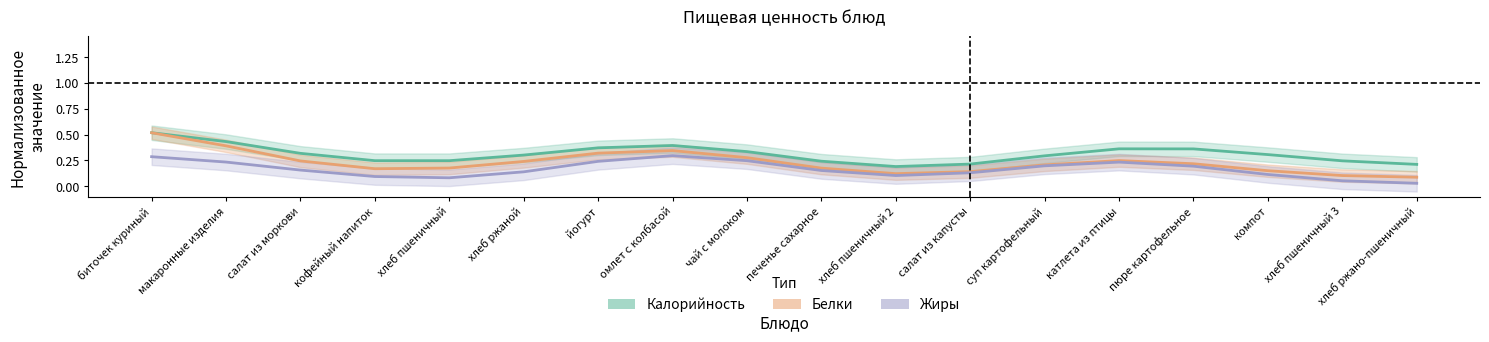

Reading left to right, what are all the values shown in this chart?

Калорийность: биточек куриный=0.5	макаронные изделия=0.4	салат из моркови=0.3	кофейный напиток=0.2	хлеб пшеничный=0.2	хлеб ржаной=0.3	йогурт=0.4	омлет с колбасой=0.4	чай с молоком=0.3	печенье сахарное=0.2	хлеб пшеничный 2=0.2	салат из капусты=0.2	суп картофельный=0.3	катлета из птицы=0.4	пюре картофельное=0.4	компот=0.3	хлеб пшеничный 3=0.2	хлеб ржано-пшеничный=0.2
Белки: биточек куриный=0.5	макаронные изделия=0.4	салат из моркови=0.2	кофейный напиток=0.2	хлеб пшеничный=0.2	хлеб ржаной=0.2	йогурт=0.3	омлет с колбасой=0.3	чай с молоком=0.3	печенье сахарное=0.2	хлеб пшеничный 2=0.1	салат из капусты=0.1	суп картофельный=0.2	катлета из птицы=0.2	пюре картофельное=0.2	компот=0.2	хлеб пшеничный 3=0.1	хлеб ржано-пшеничный=0.1
Жиры: биточек куриный=0.3	макаронные изделия=0.2	салат из моркови=0.2	кофейный напиток=0.1	хлеб пшеничный=0.1	хлеб ржаной=0.1	йогурт=0.2	омлет с колбасой=0.3	чай с молоком=0.2	печенье сахарное=0.2	хлеб пшеничный 2=0.1	салат из капусты=0.1	суп картофельный=0.2	катлета из птицы=0.2	пюре картофельное=0.2	компот=0.1	хлеб пшеничный 3=0.1	хлеб ржано-пшеничный=0.0